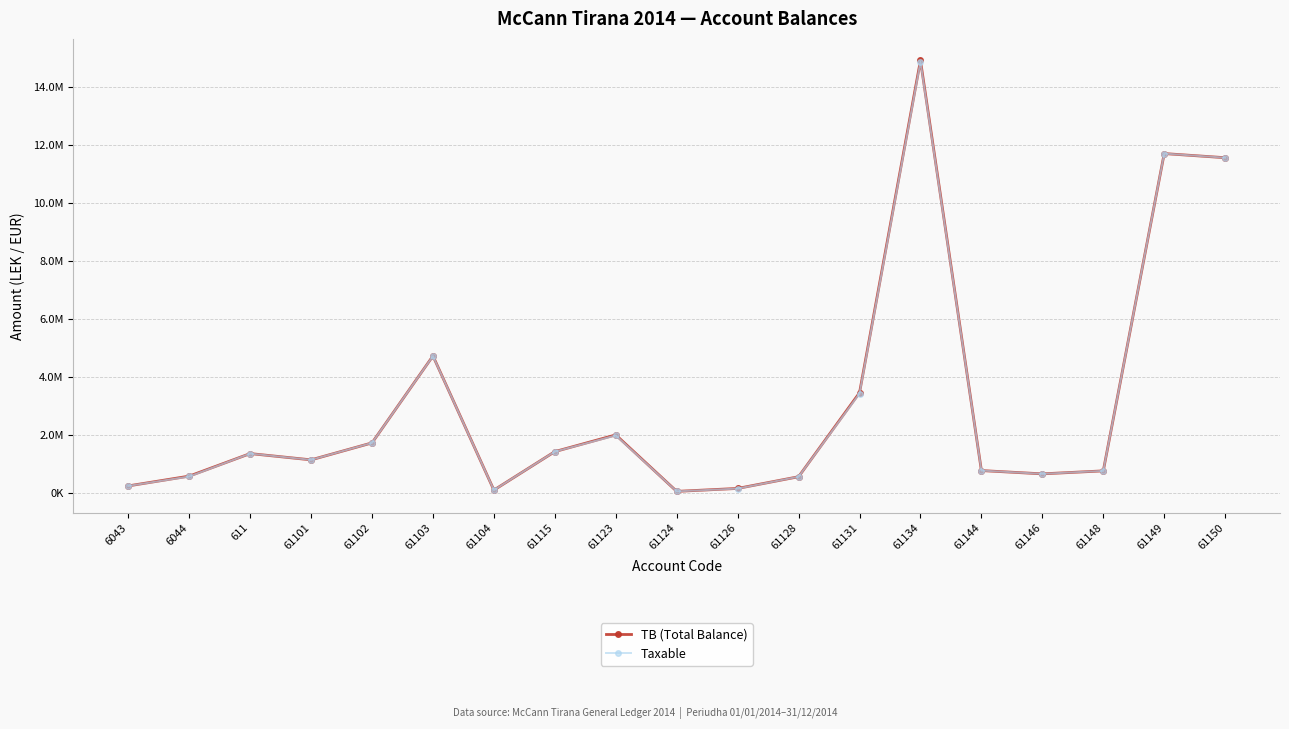

True or false: TB (Total Balance) and Taxable cross at least once.

False